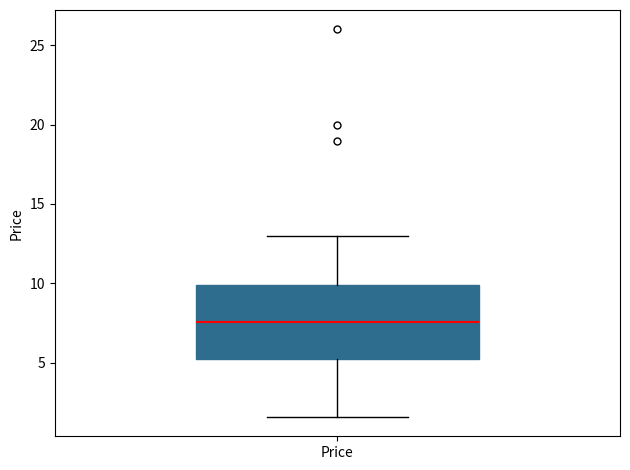

Transcribe this box plot: give where the median line is, the range the box spans, and where the two whiskers end, as read against the y-axis. The values are not printed on the chart, so give them approximately, as read against the axis.

median 7.5, box 5.0 to 10.0, whiskers 1.5 to 13.0